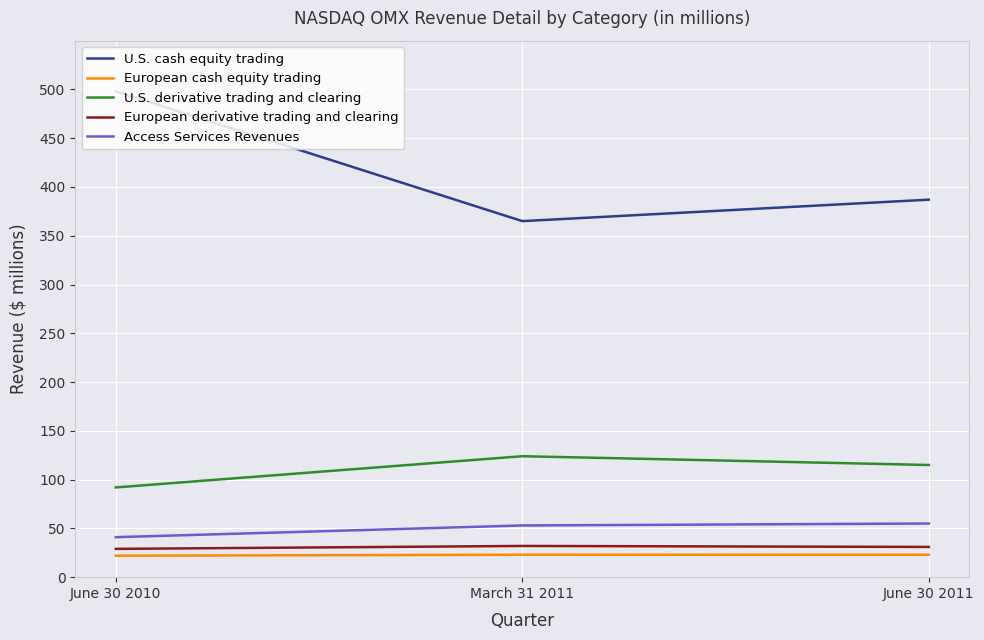

What is the maximum value for European derivative trading and clearing?

32